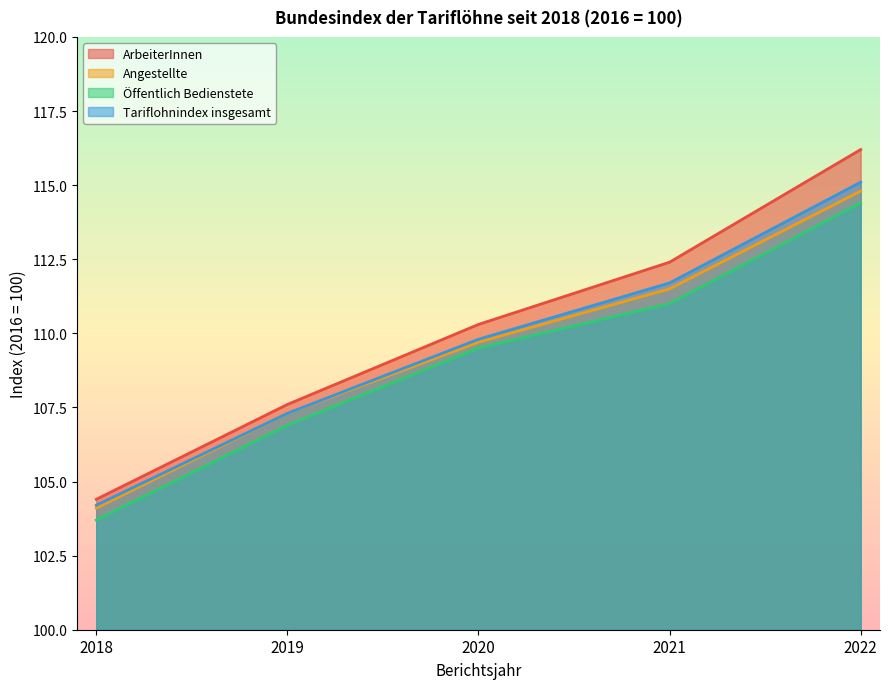

What is the difference between the maximum and minimum values in the Tariflohnindex insgesamt series?

10.9